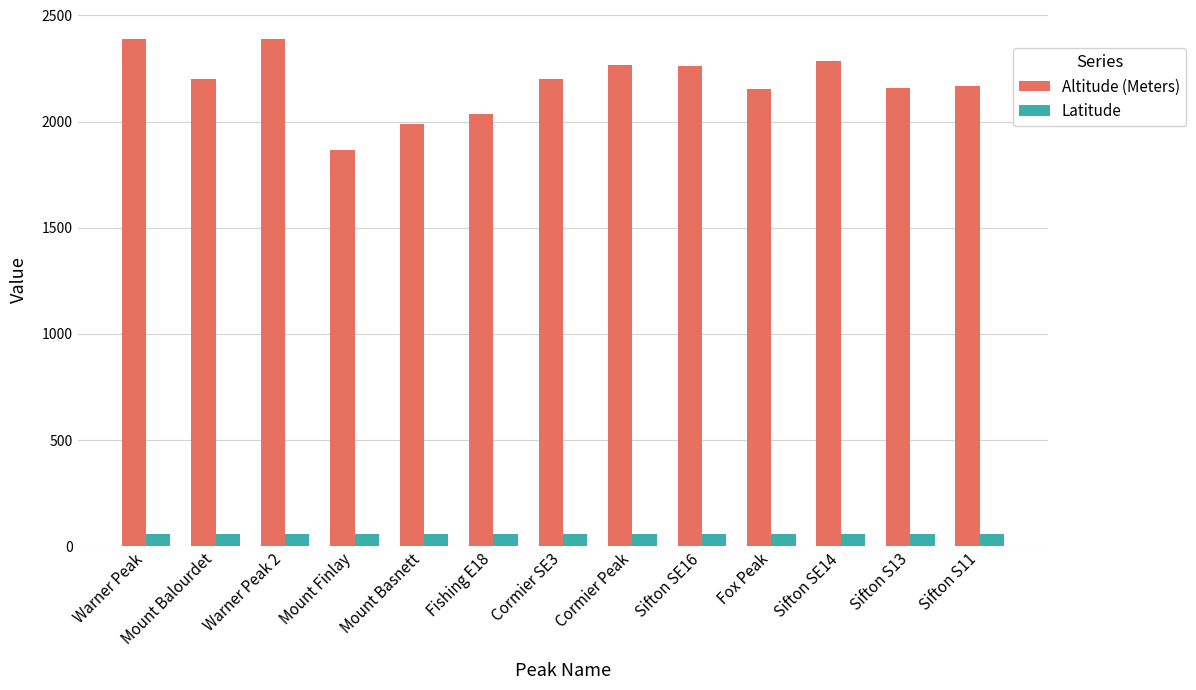

What is the total value across all series at Sifton SE16?

2318.8